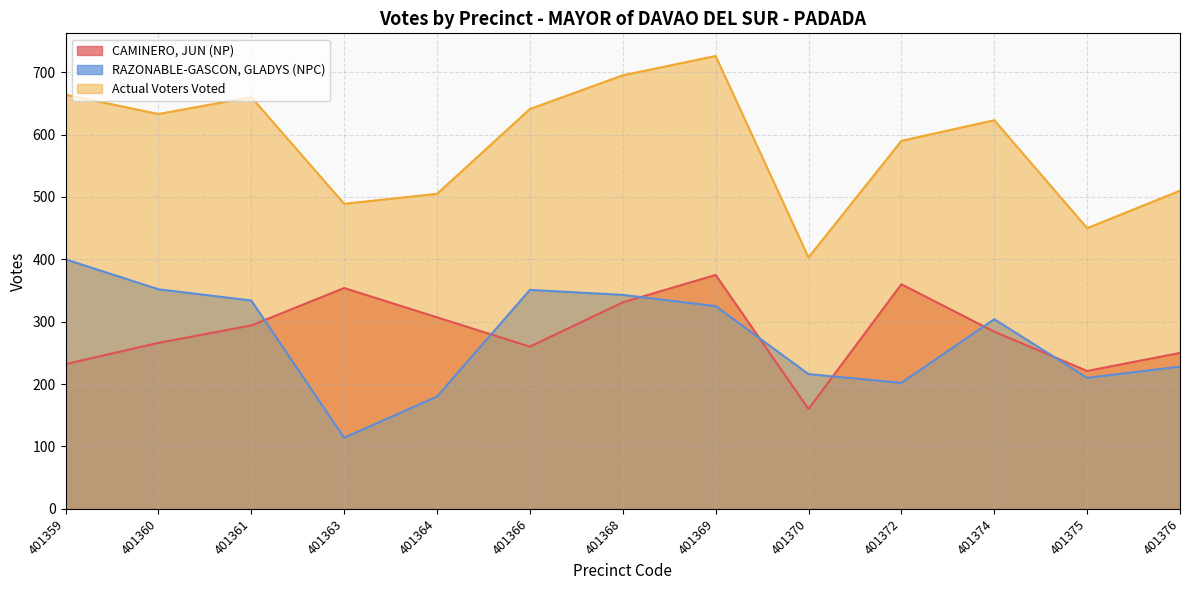

At which category does RAZONABLE-GASCON, GLADYS (NPC) reach its first local peak?

401366